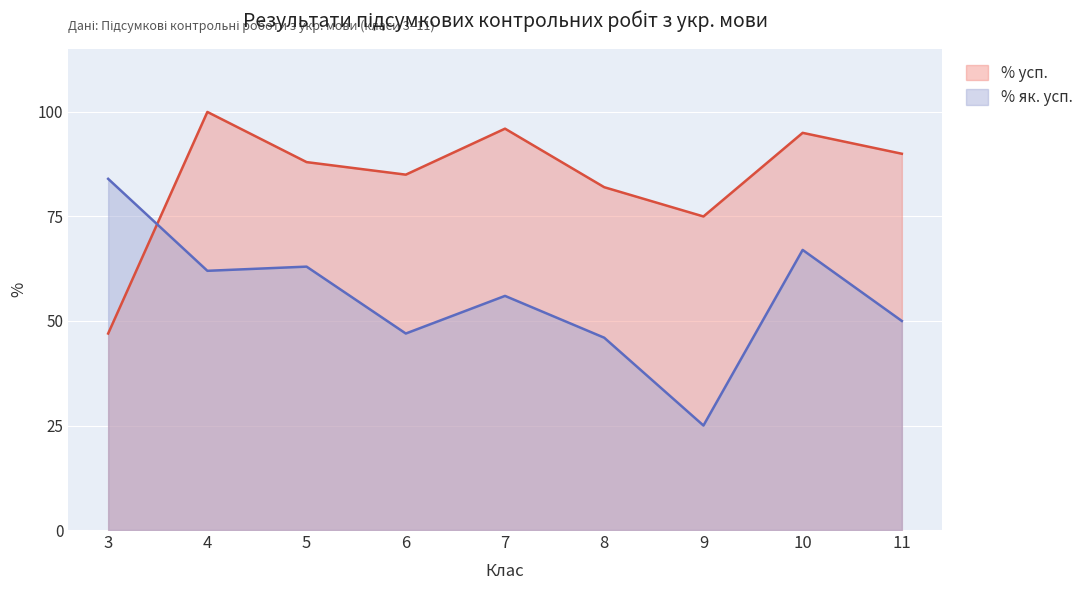

What is the value of the % усп. point at the 4th from the left?

85